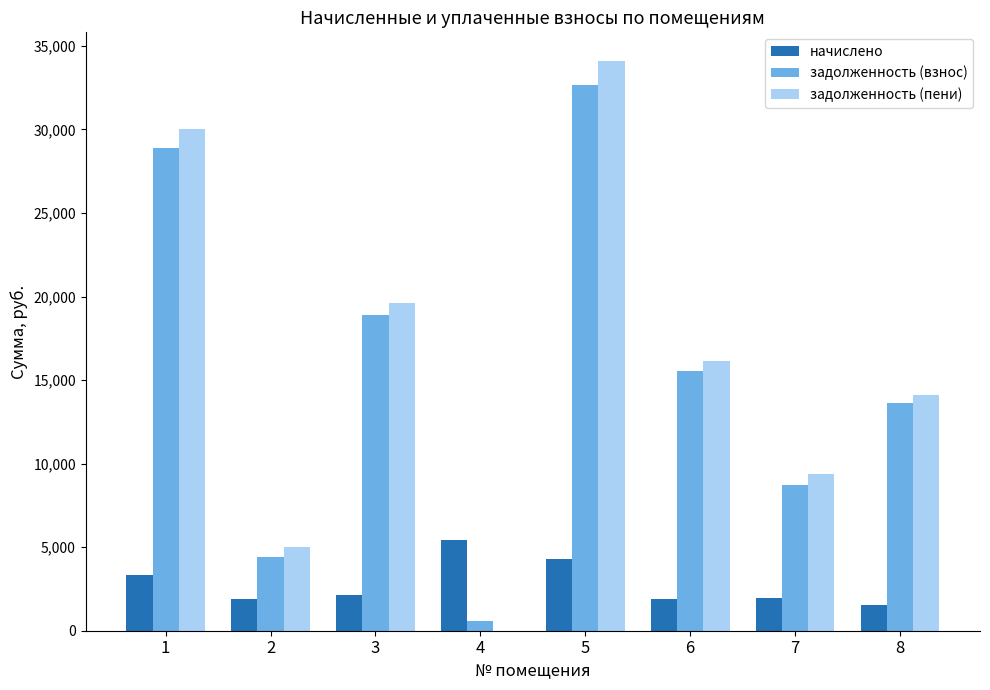

The value of задолженность (взнос) at 3 is 31075.2. True or false?

False